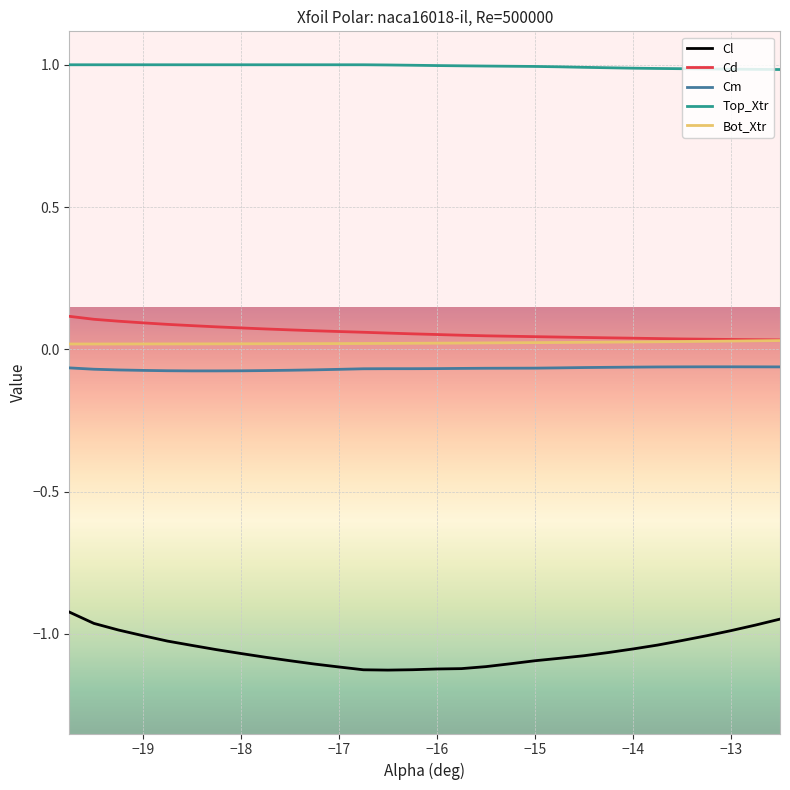

What is the sum of all Cl values?

-31.7